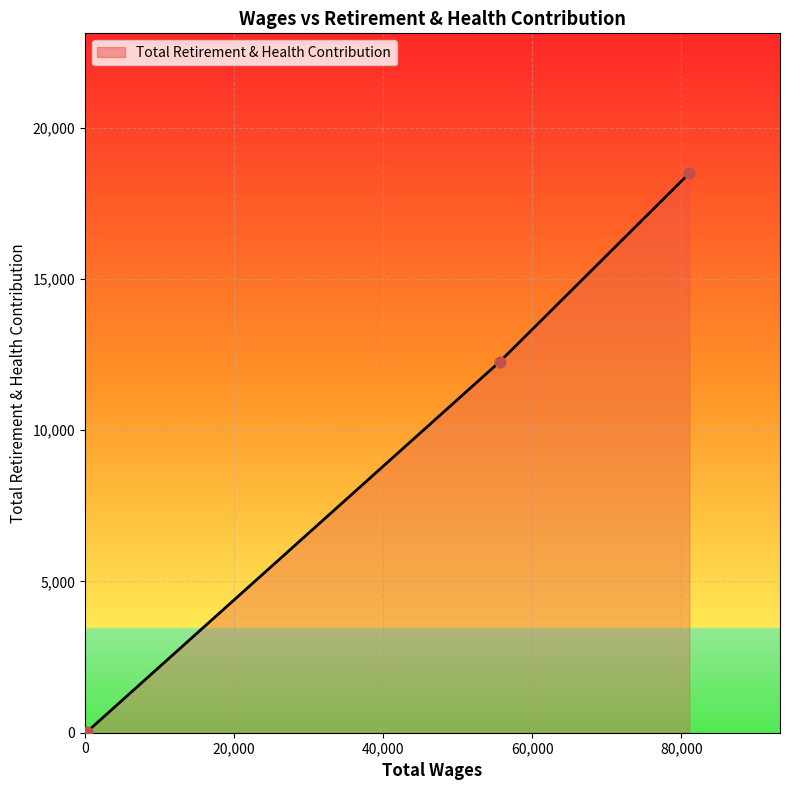

What is the greatest value displayed?

18498